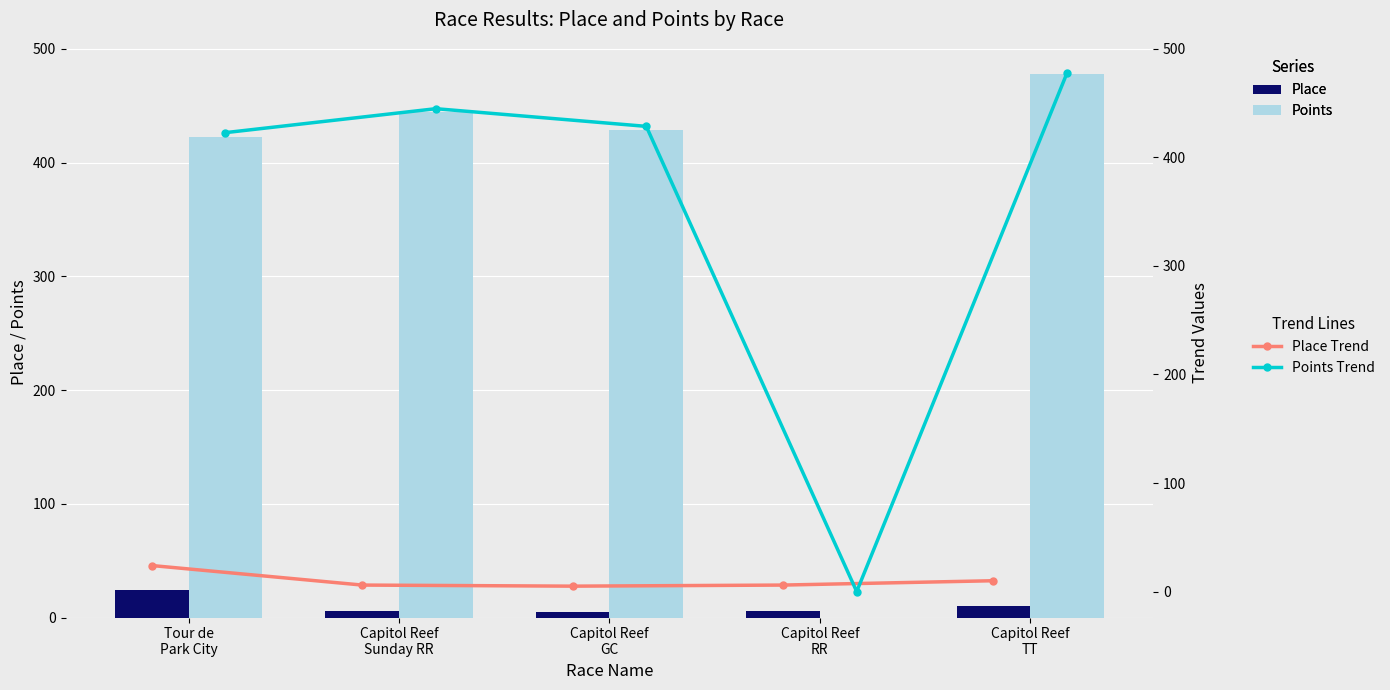

What is the sum of all Points values?

1774.3